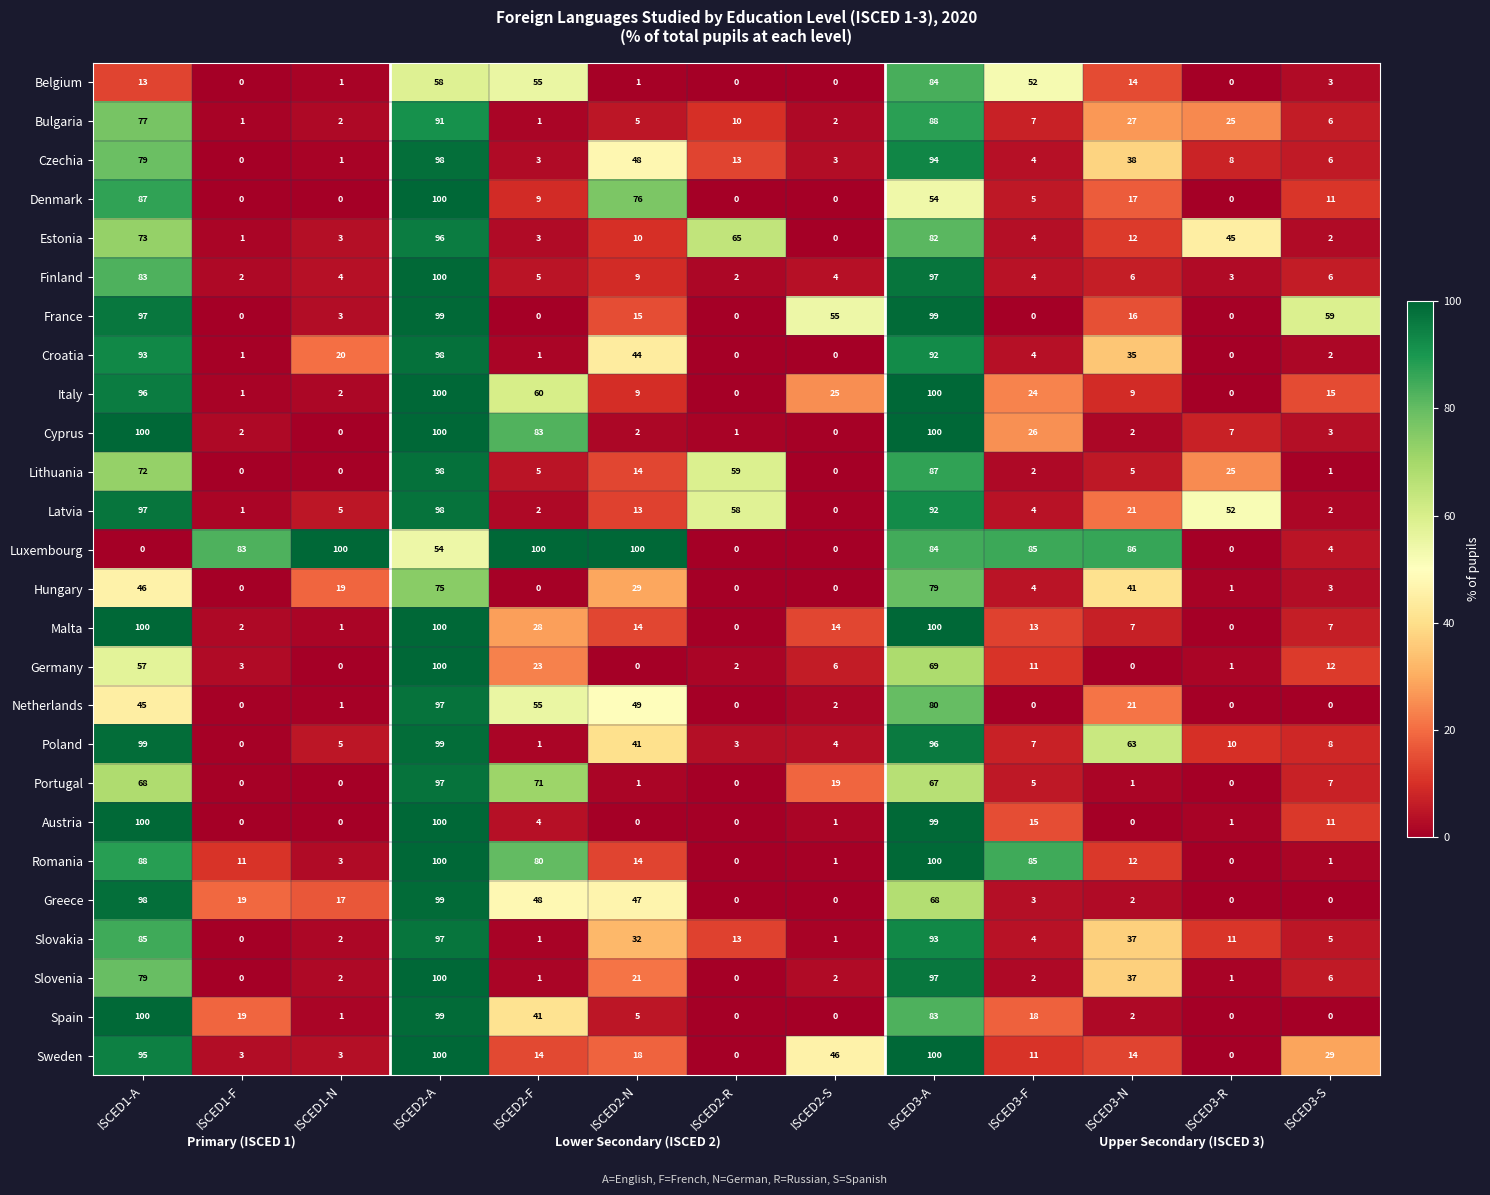

Which series changed the most between ISCED3-R and ISCED3-S?

France